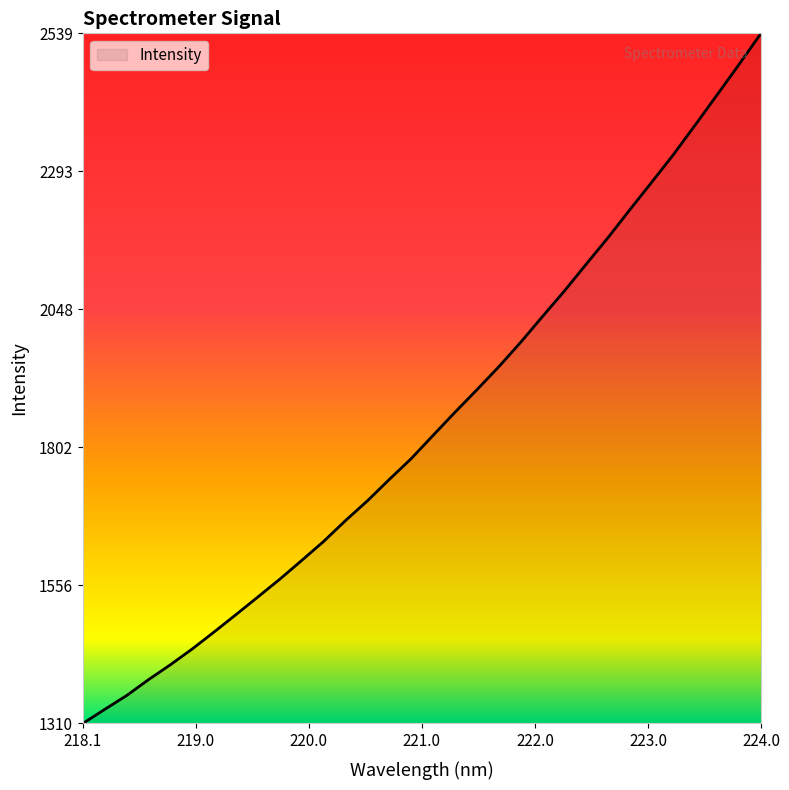

What is the minimum value shown in the chart?

1310.1